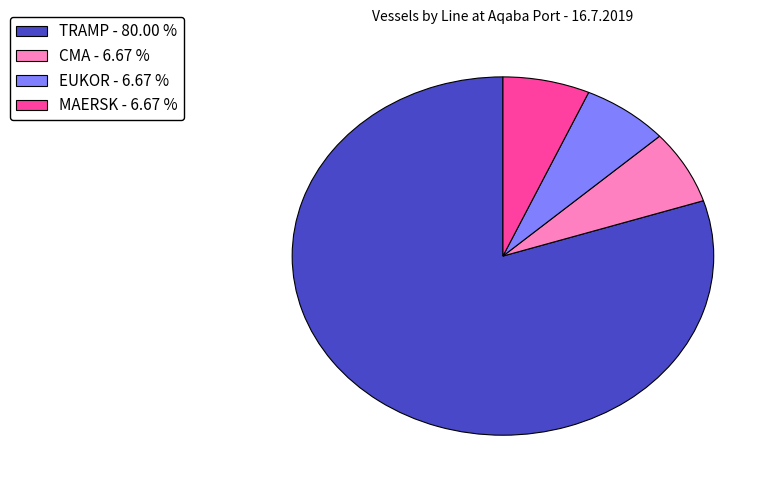

How many slices are in this pie chart?

4